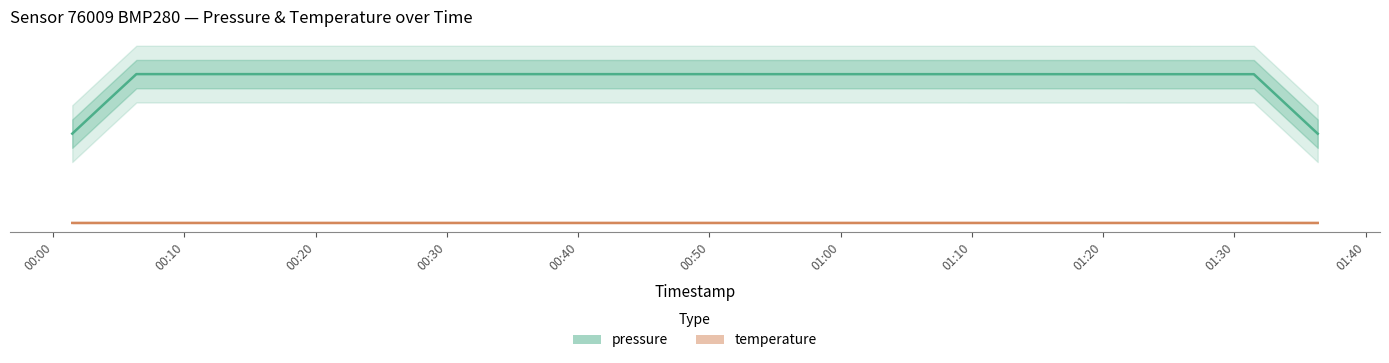

Is it true that temperature equals 8.3 at 23?

False